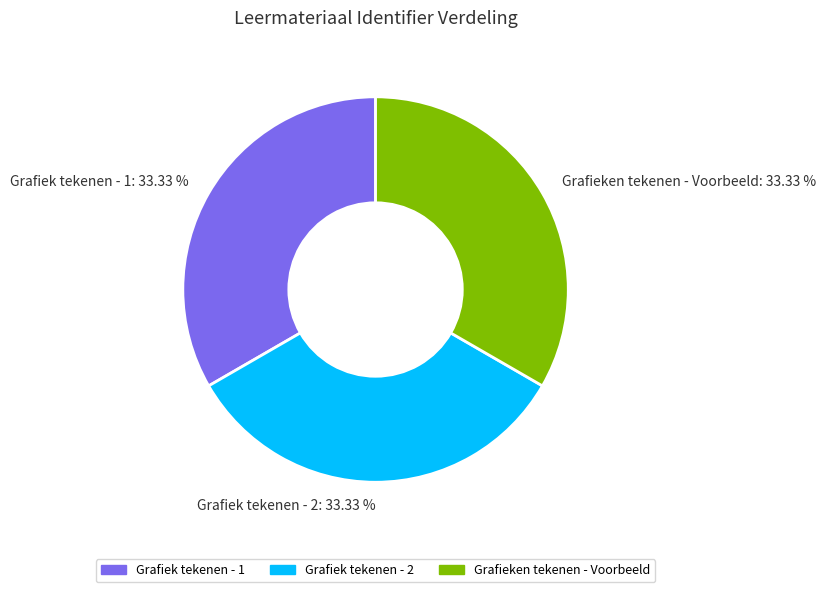

The Grafieken tekenen - Voorbeeld slice represents 33% of the pie. True or false?

True